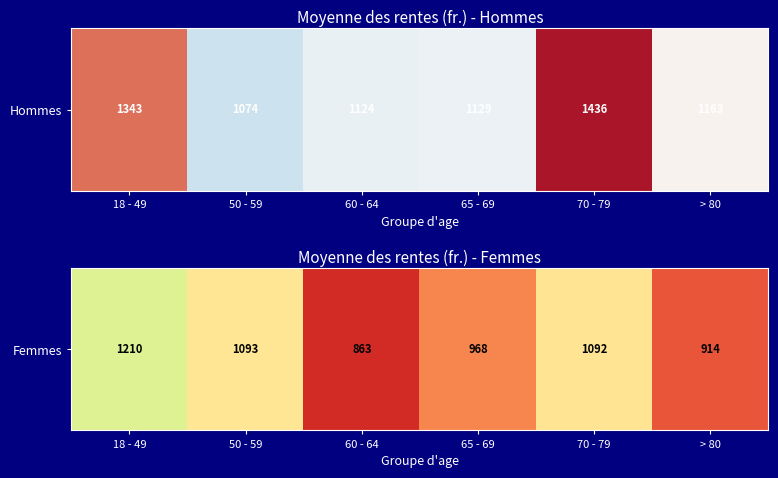

Reading left to right, extract all data points from this chart.

1210.0	1093.4	863.0	967.6	1092.3	914.1